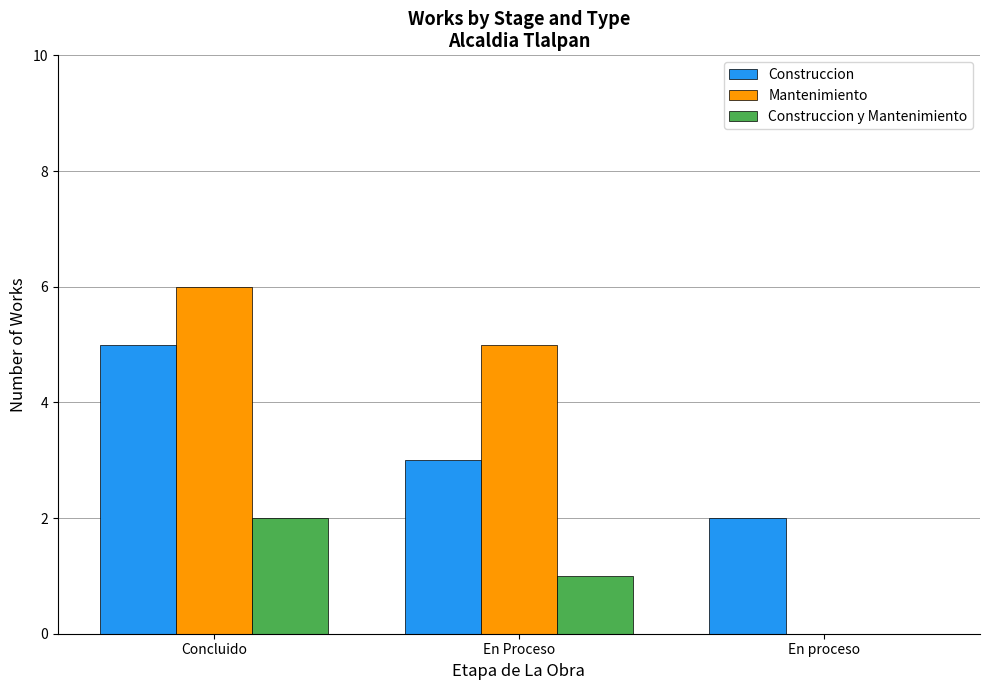

At which label does Mantenimiento first exceed 5?

Concluido